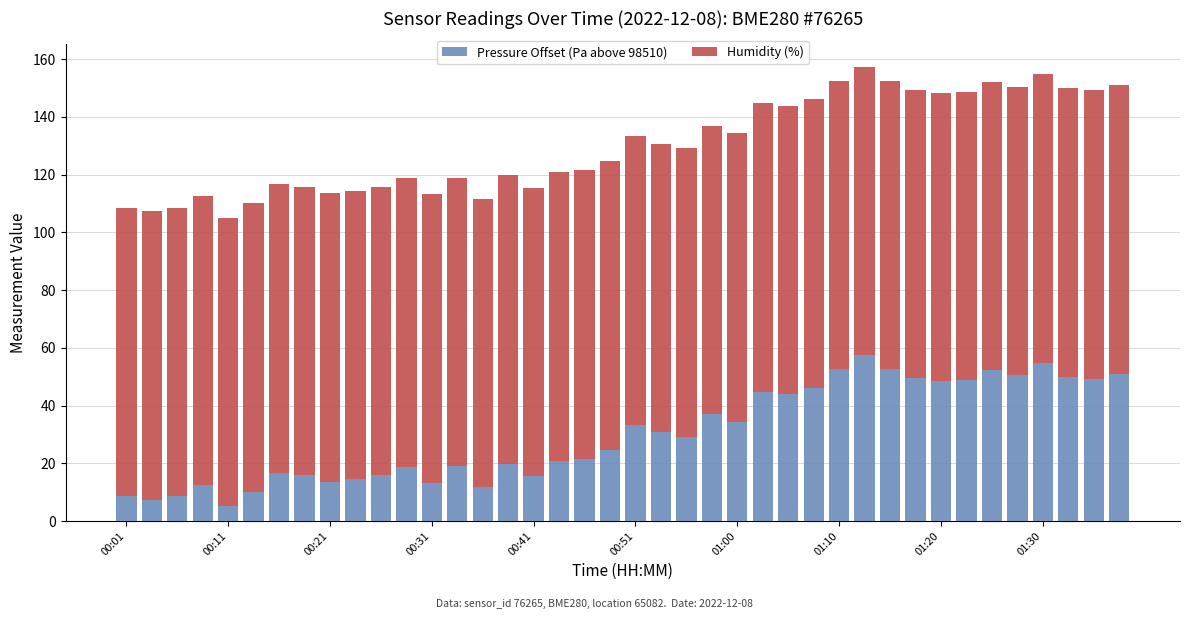

Does the chart contain any negative values?

No